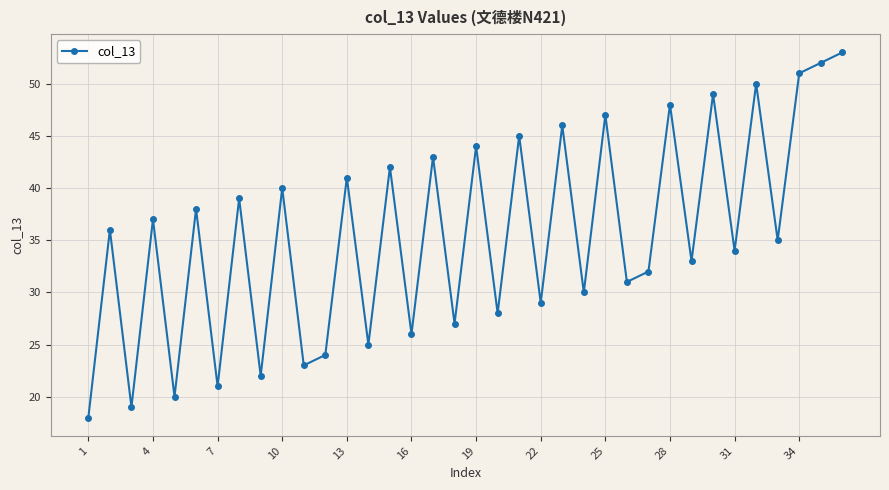

What is the value of the 17th point from the left?

43